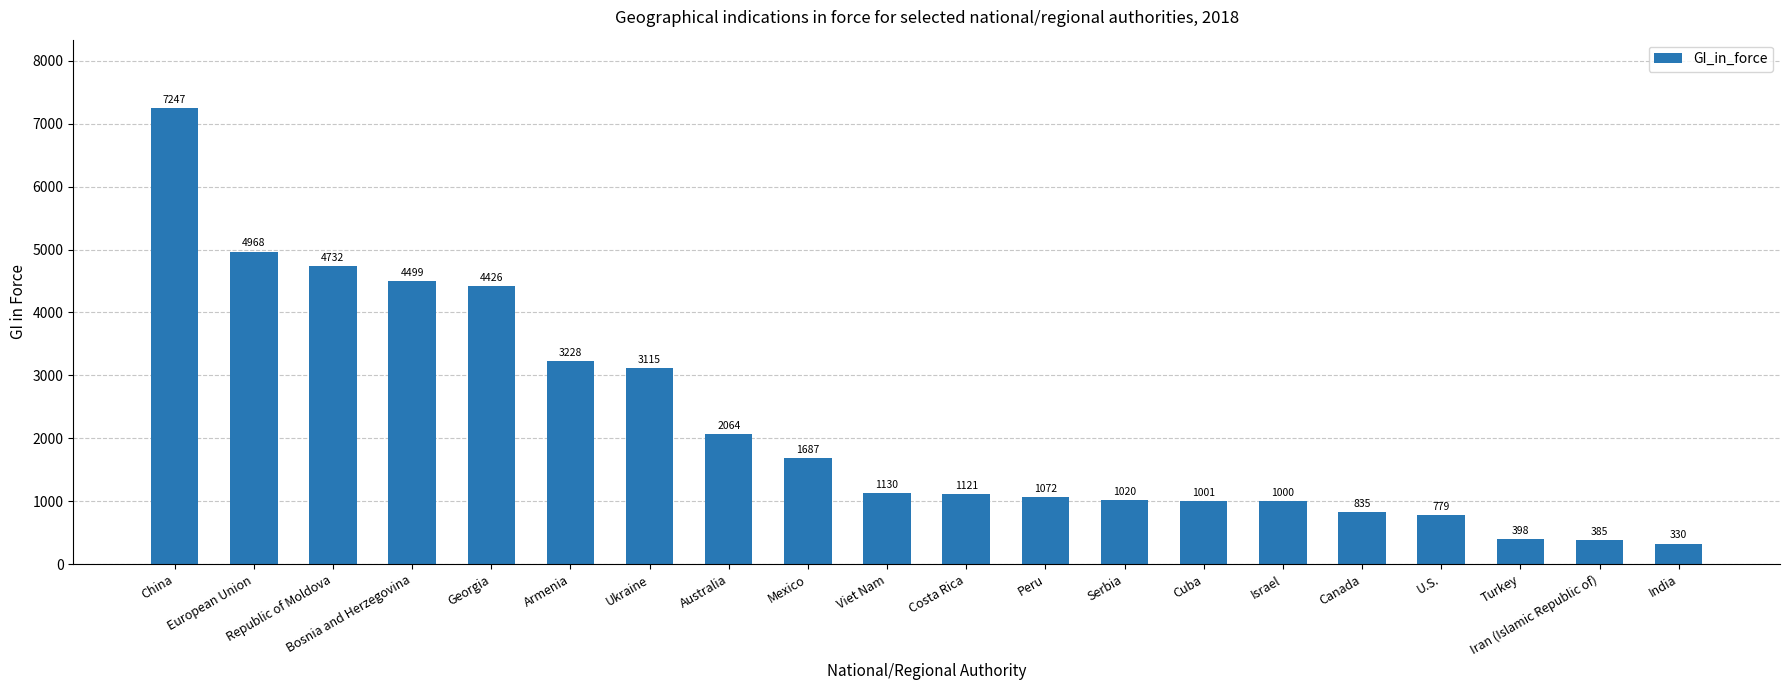

Reading right to left, what are all the values shown in this chart?

India=330	Iran (Islamic Republic of)=385	Turkey=398	U.S.=779	Canada=835	Israel=1000	Cuba=1001	Serbia=1020	Peru=1072	Costa Rica=1121	Viet Nam=1130	Mexico=1687	Australia=2064	Ukraine=3115	Armenia=3228	Georgia=4426	Bosnia and Herzegovina=4499	Republic of Moldova=4732	European Union=4968	China=7247